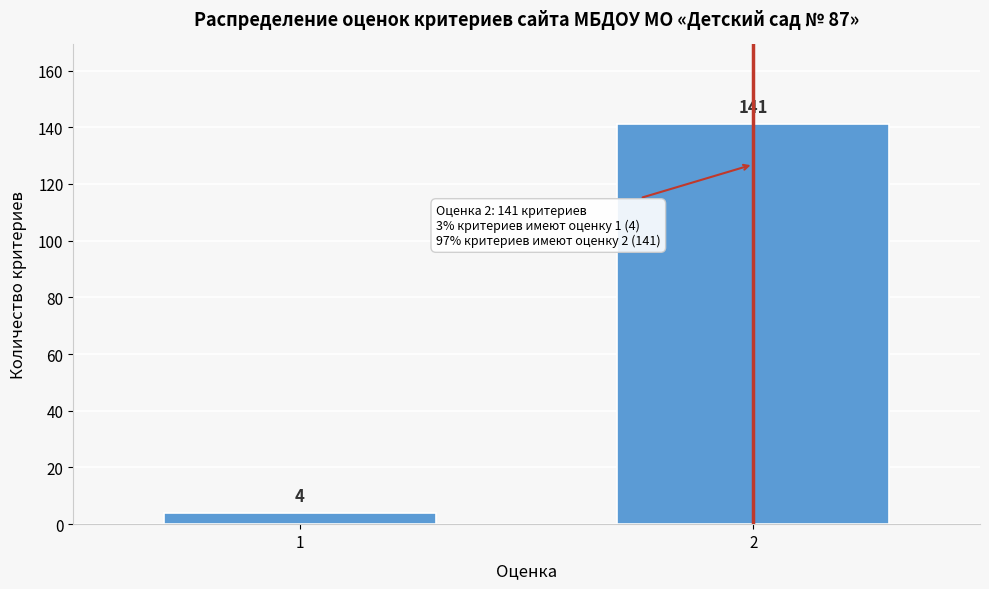

Reading left to right, extract all data points from this chart.

4	141